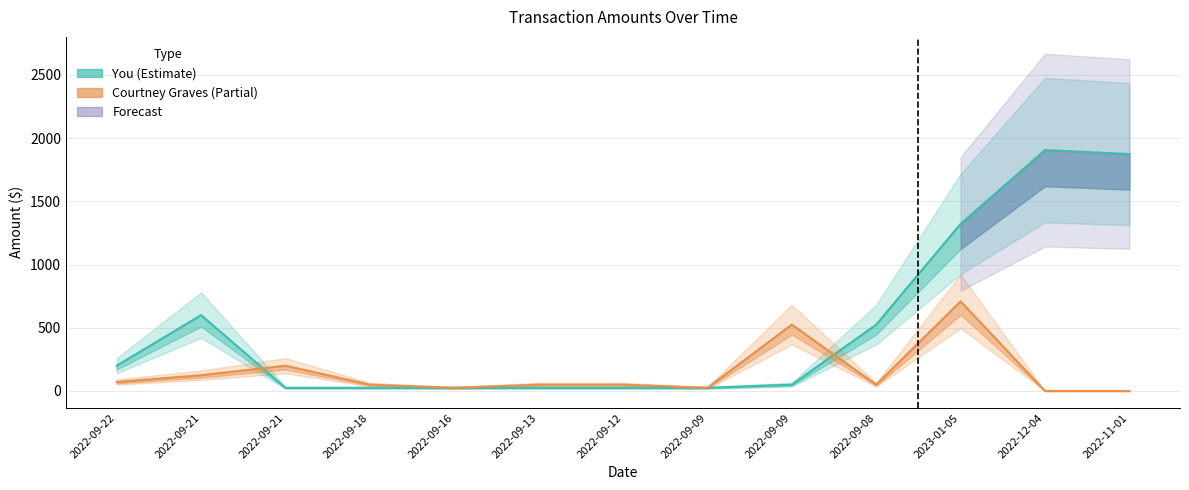

What is the highest value of the Courtney Graves series?

709.0